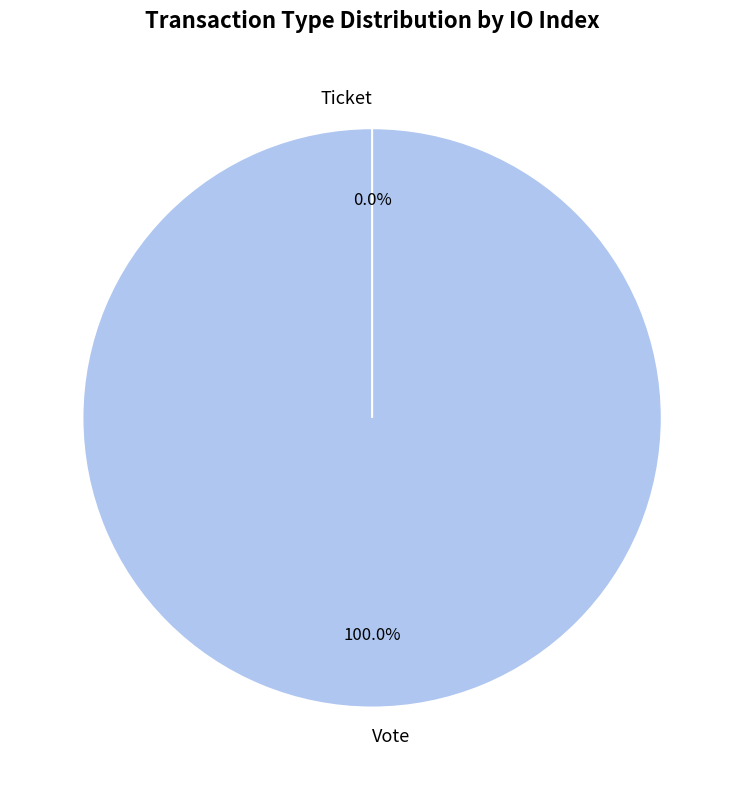

How many segments does this pie chart have?

2